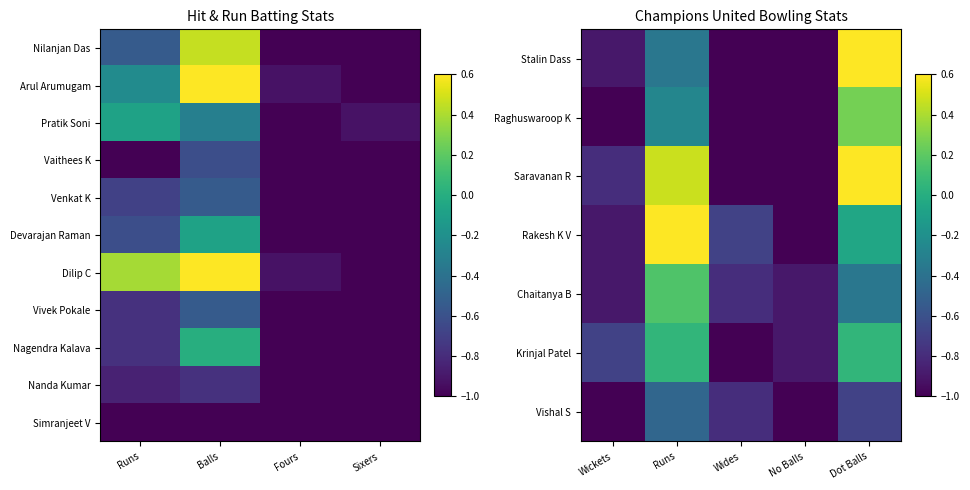

Is it true that Krinjal Patel equals -1.0 at Wides?

True